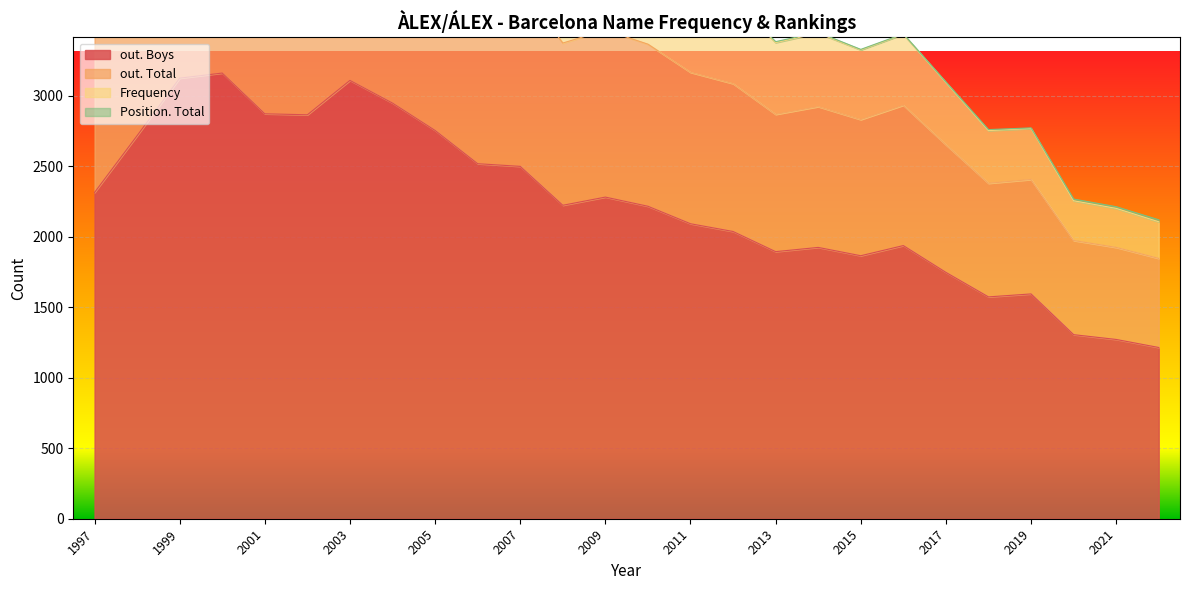

Which label corresponds to the largest value in the chart?

2000